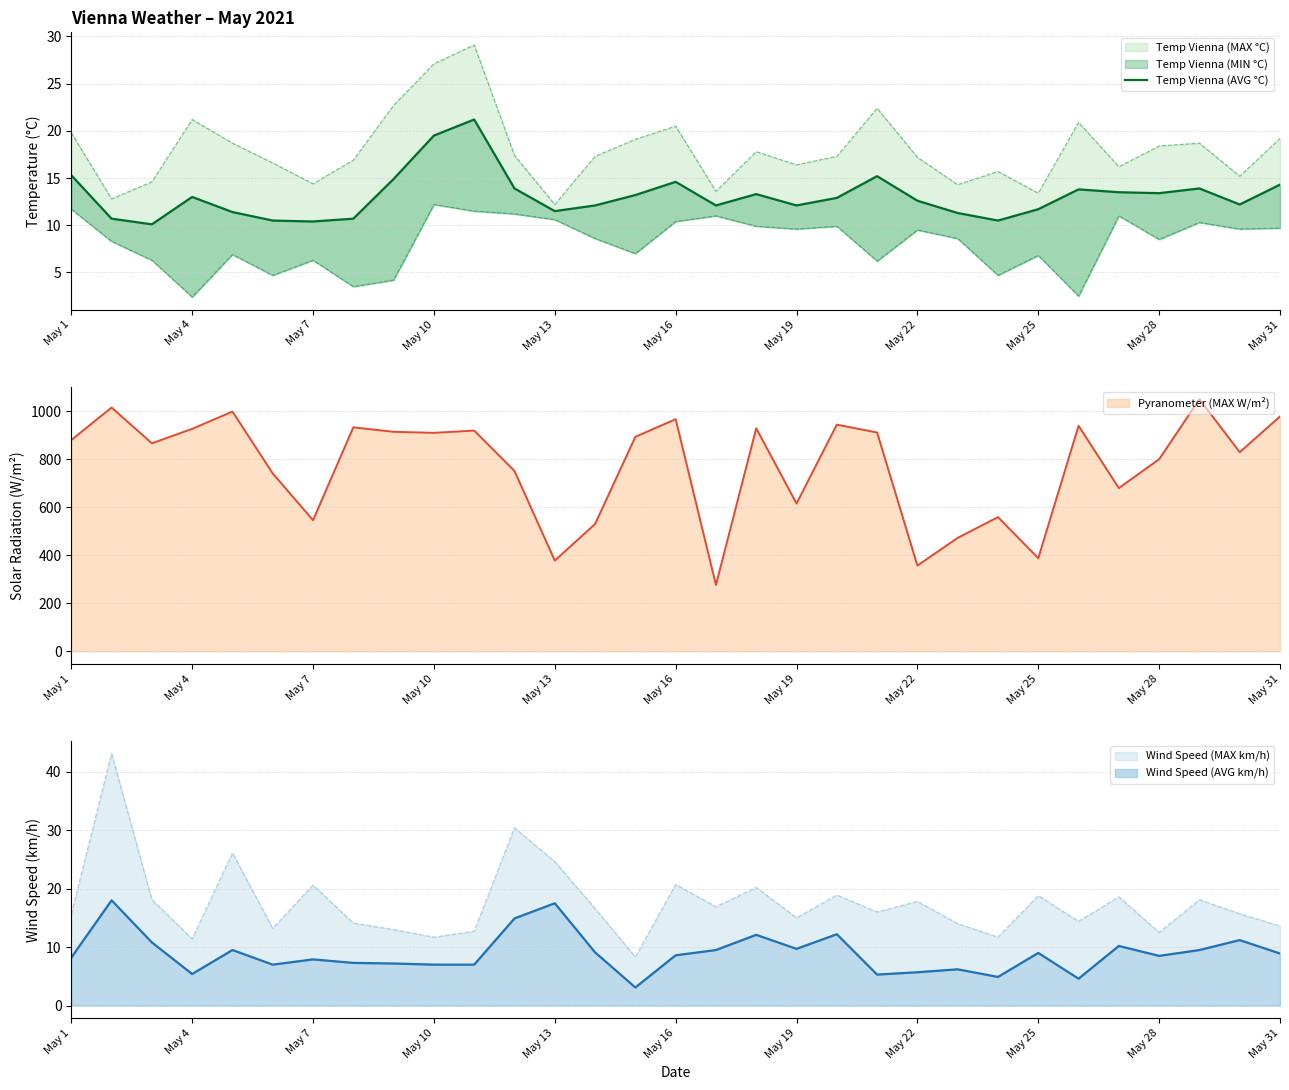

What is the lowest value of the Pyranometer (MAX W/m²) series?

276.3